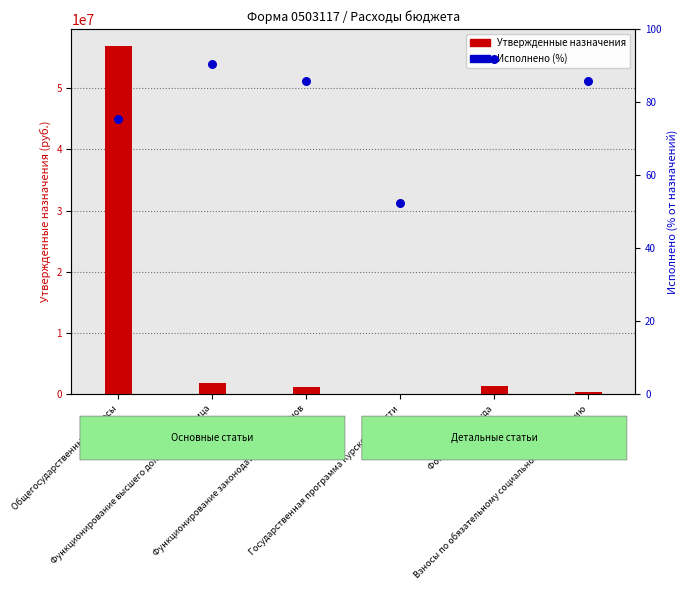

What is the total value across all series at Фонд оплаты труда?

1361880.9